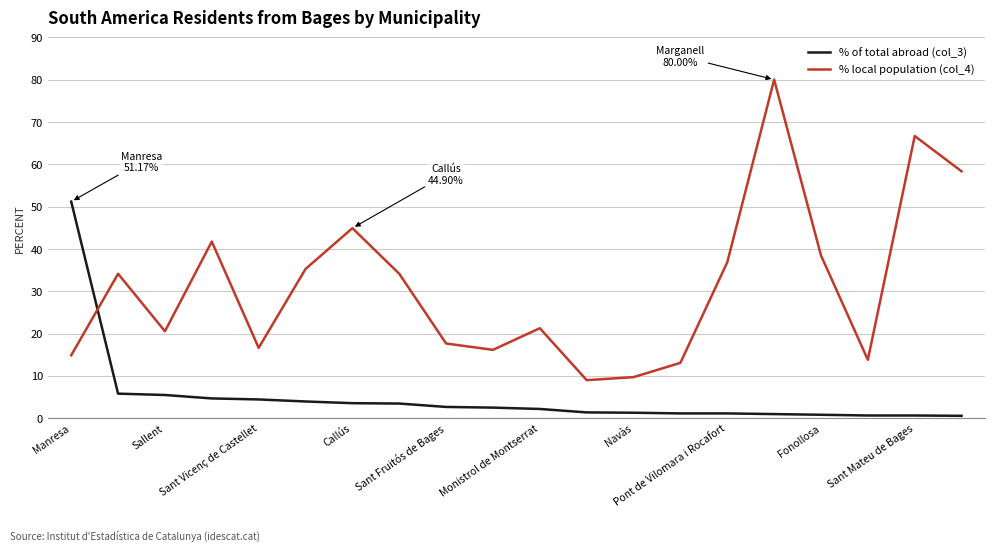

True or false: % local population (col_4) and % of total abroad (col_3) intersect in this chart.

True